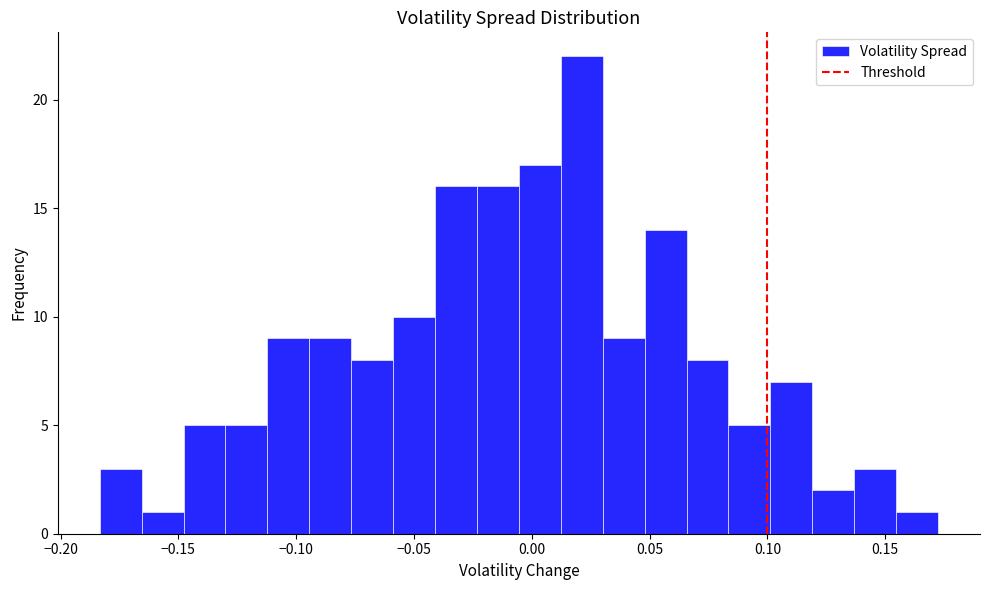

Read against the x-axis, roughly where is the centre of the tallest bar?

0.020